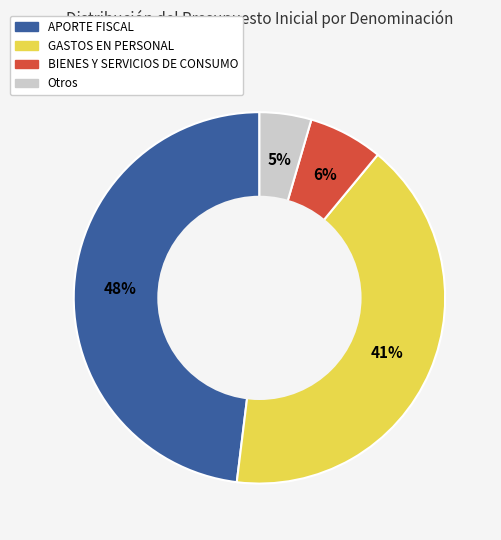

Which category has the biggest portion of the pie?

APORTE FISCAL